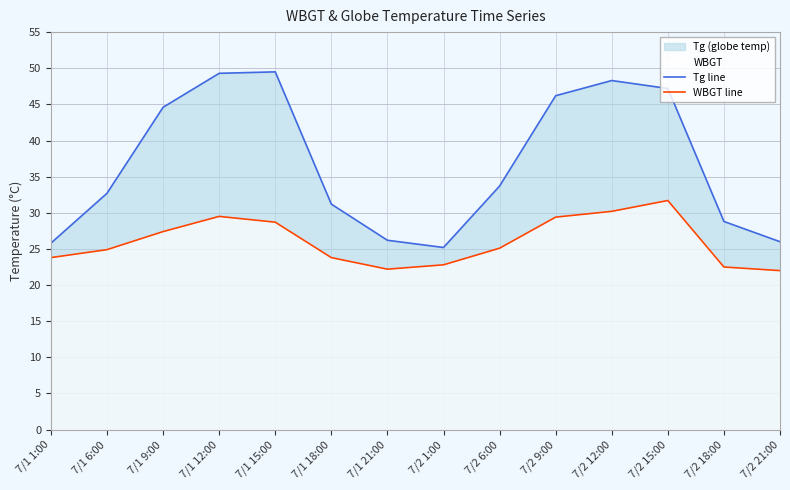

True or false: Tg line and WBGT line intersect in this chart.

False